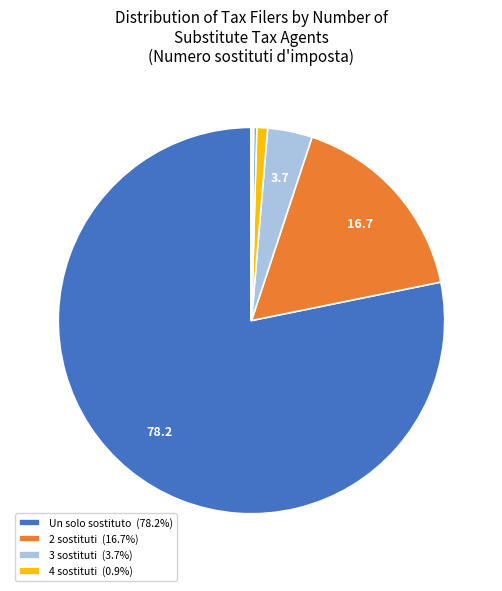

To the nearest percent, what is the average slice percentage?

10%